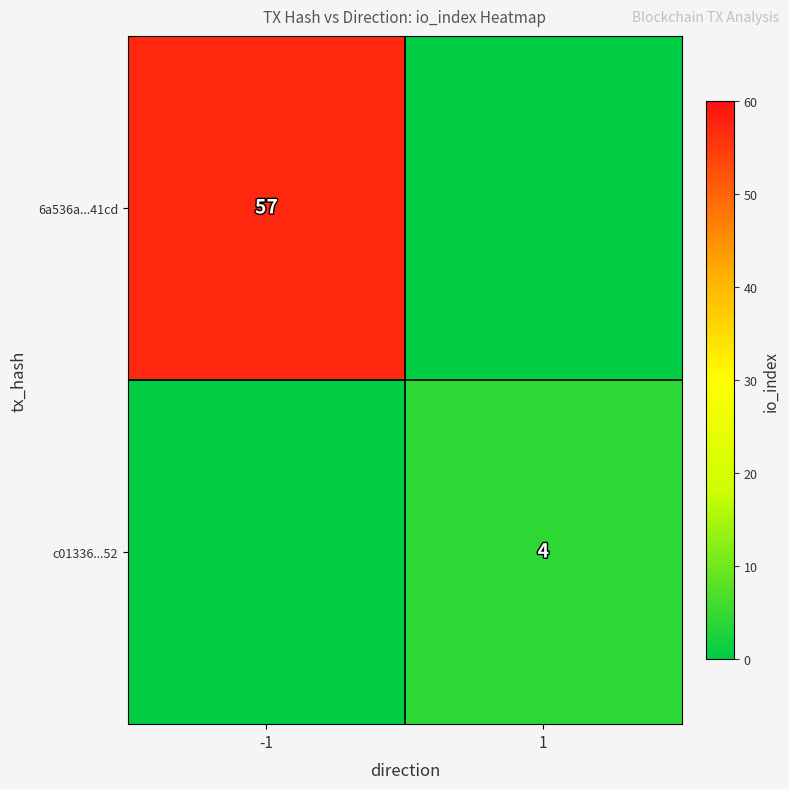

True or false: 6a536a...41cd has a value of 57 at -1.

True